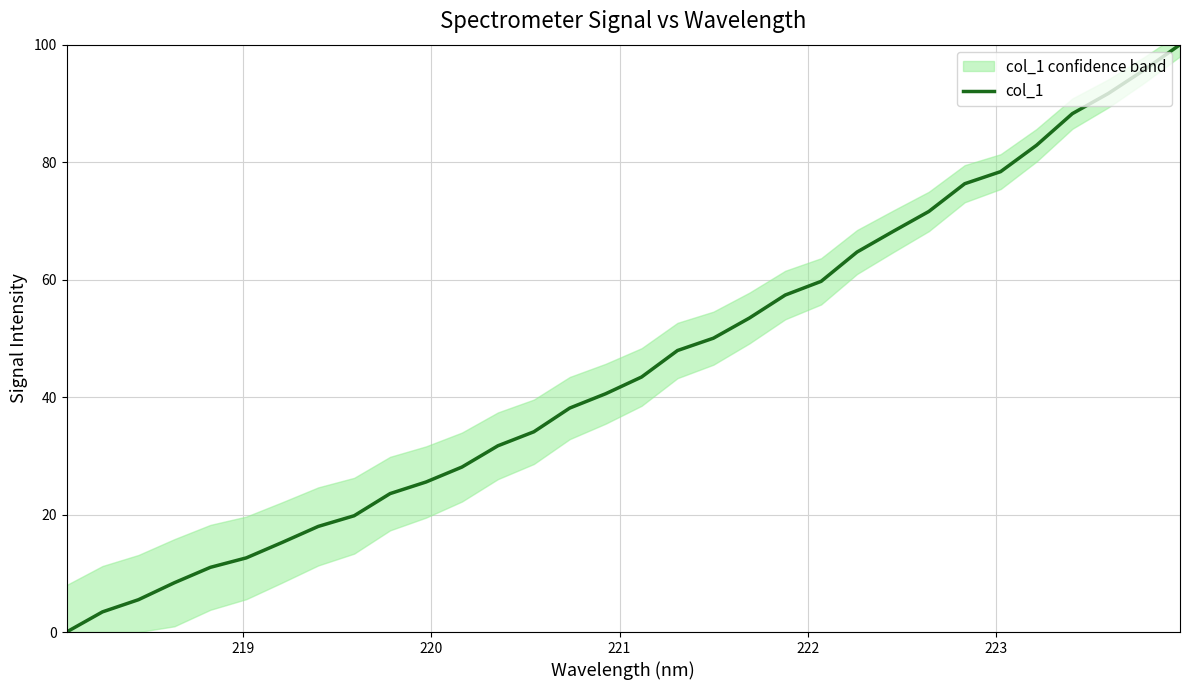

What is the maximum value for col_1?

100.0